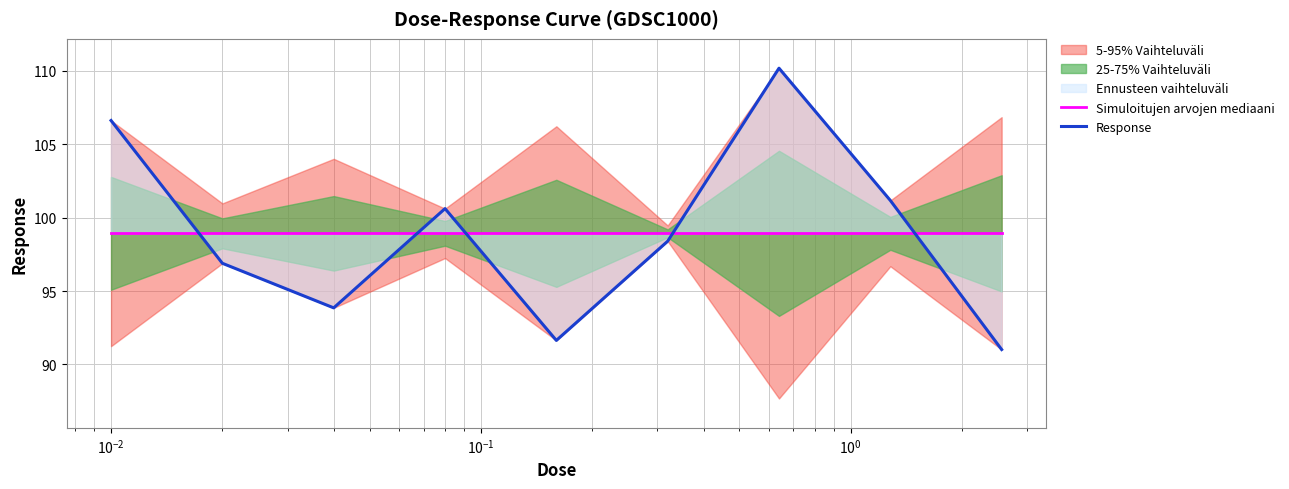

In Response, how many points are higher than both neighbors (excluding endpoints)?

2